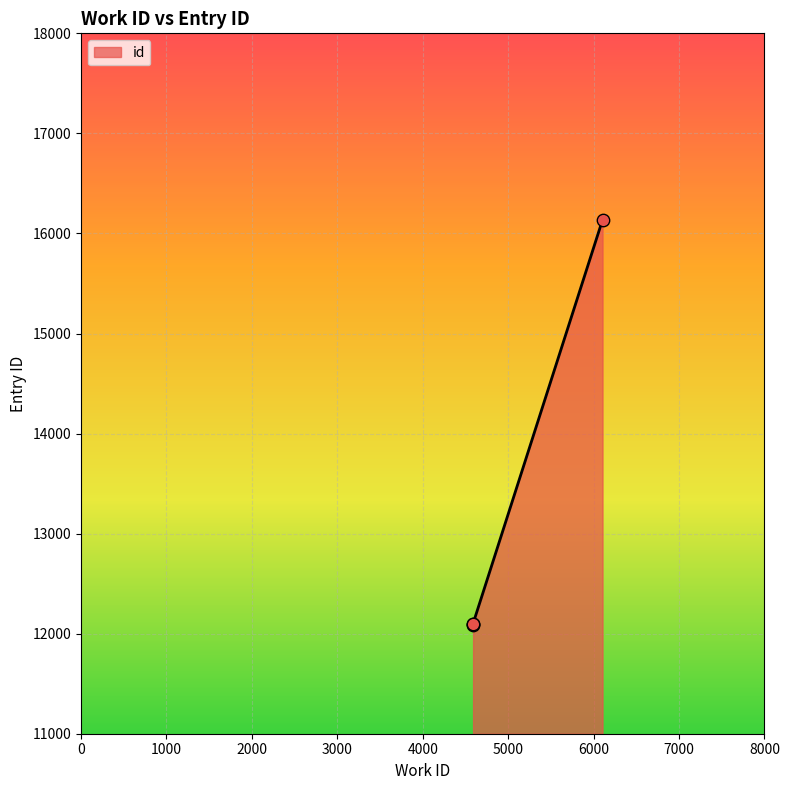

Approximately how many times larger is the value at 6104 compared to 4589?

1.3